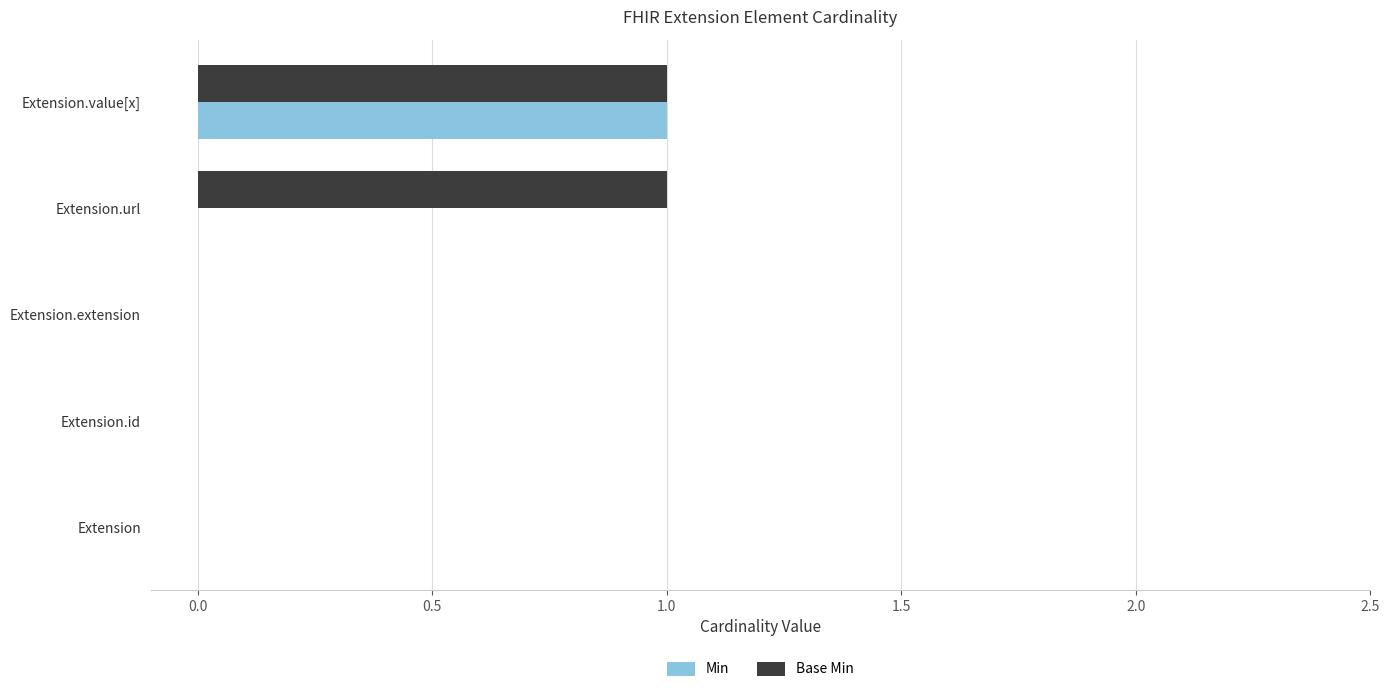

Count the Base Min values in the range 0 to 1.

5